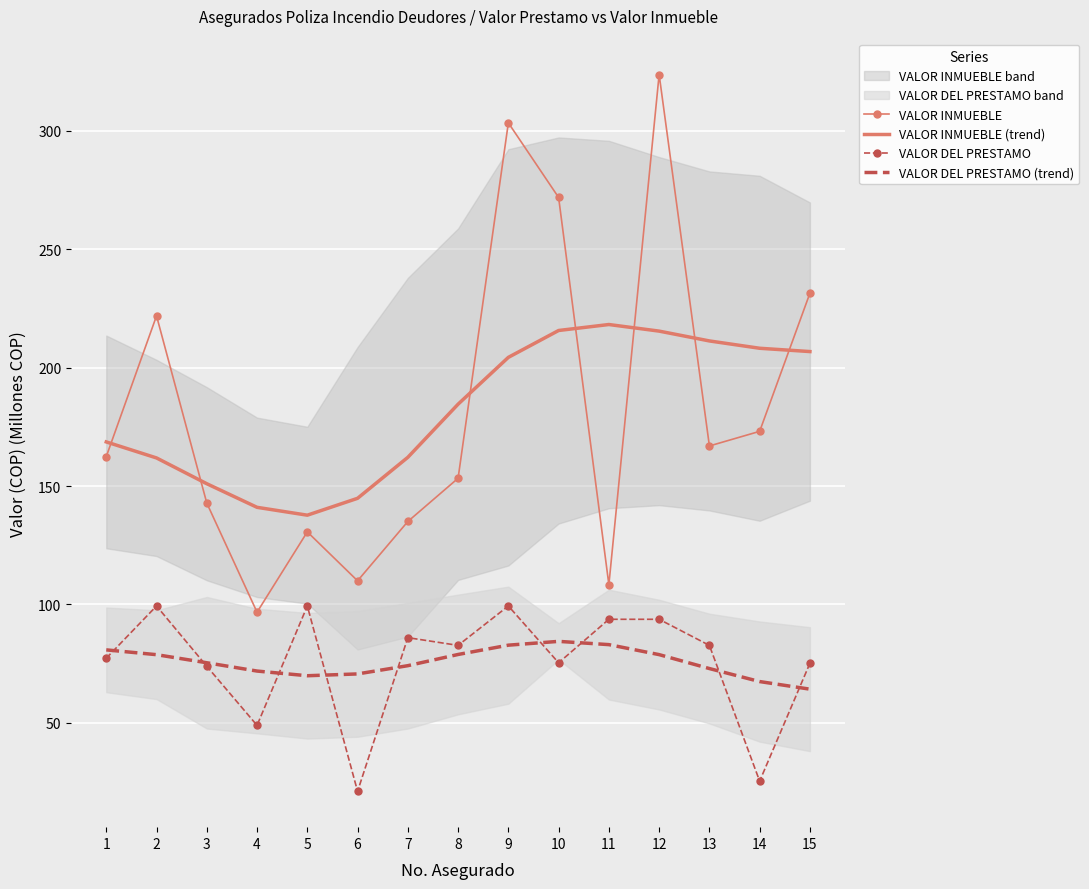

In VALOR INMUEBLE (trend), how many points are higher than both neighbors (excluding endpoints)?

1